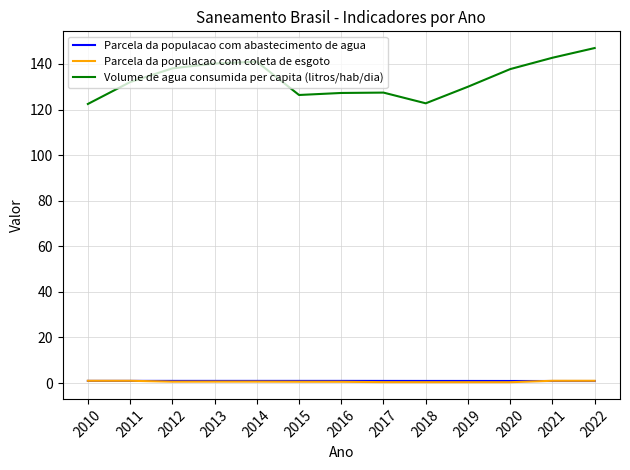

Which category has the highest value across all series?

2022